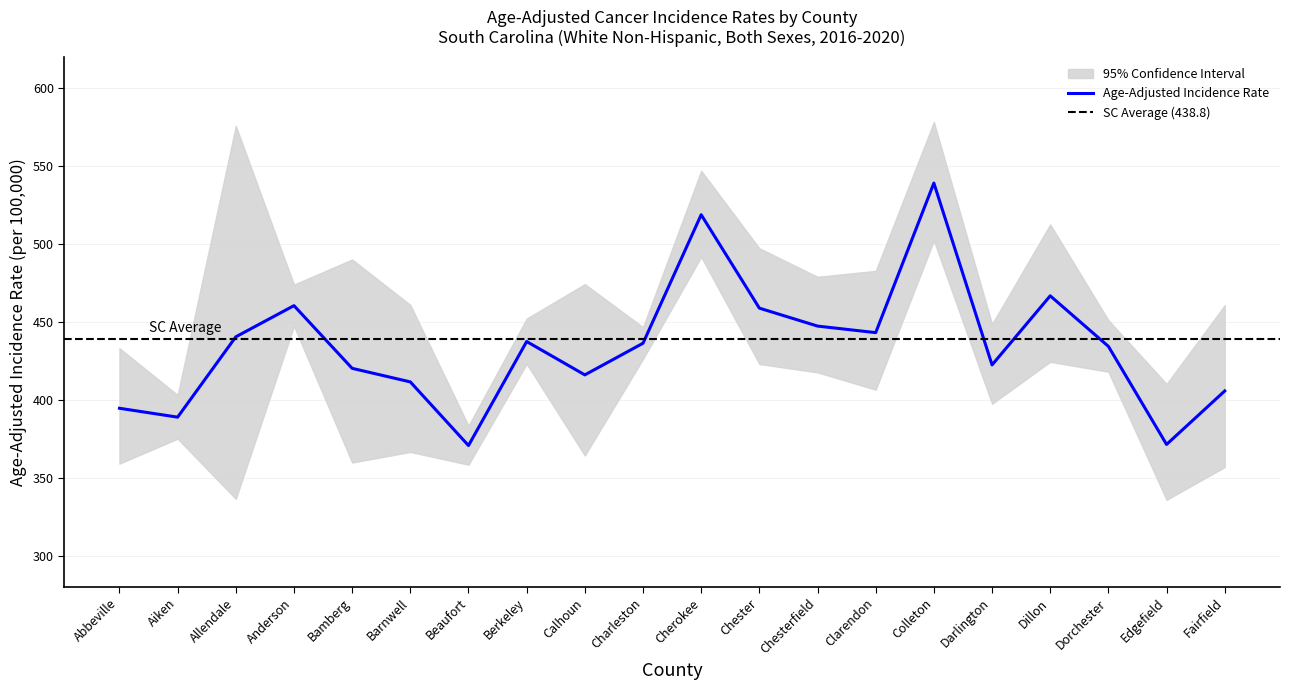

What is the minimum value for Age-Adjusted Incidence Rate?

370.7